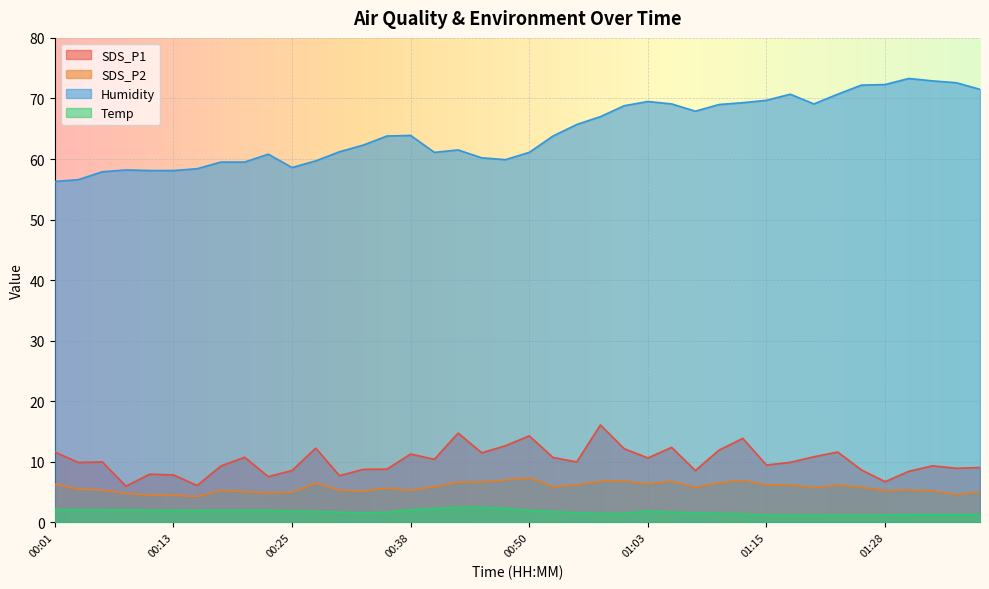

At which label does SDS_P1 reach its minimum?

00:08